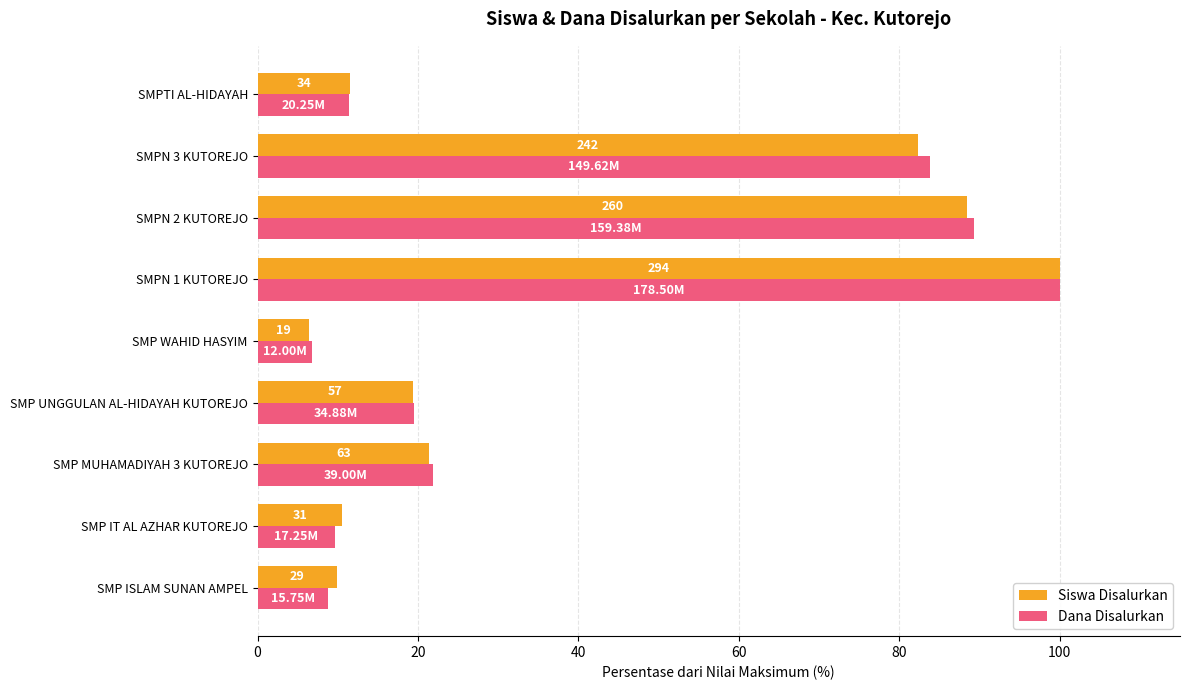

Which series has the widest spread of values?

Siswa Disalurkan